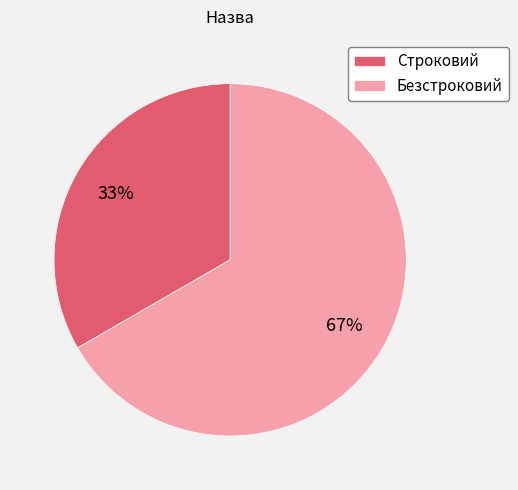

Combined, do Строковий and Безстроковий account for over 50%?

Yes